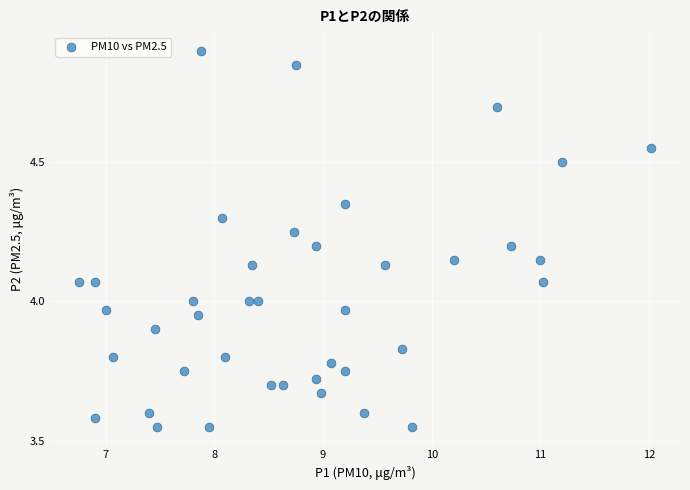

What is the range of X values (max minus min)?

5.3